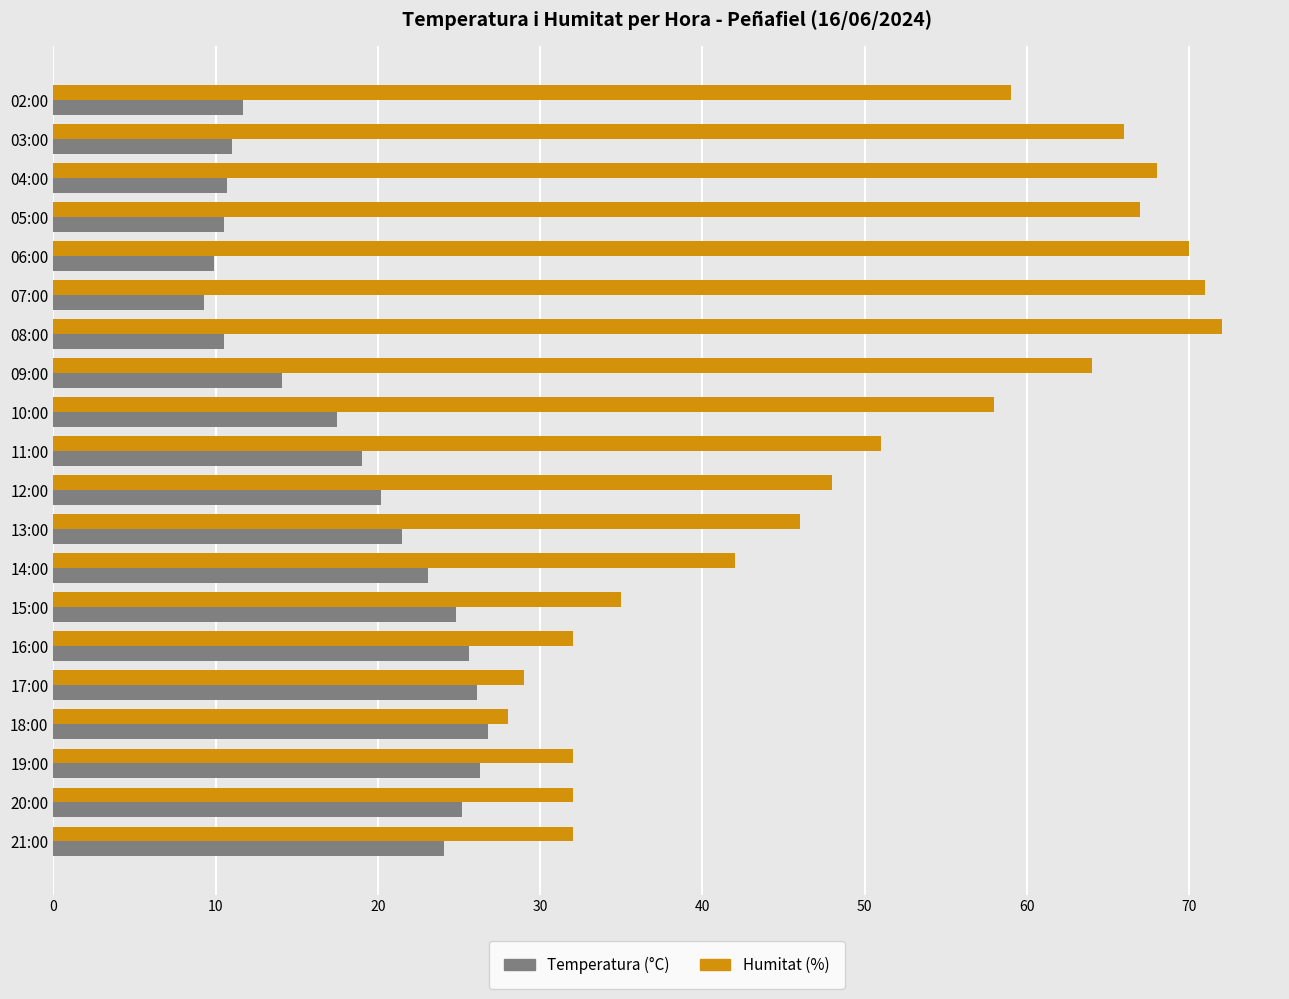

What is the total value across all series at 14:00?

65.1